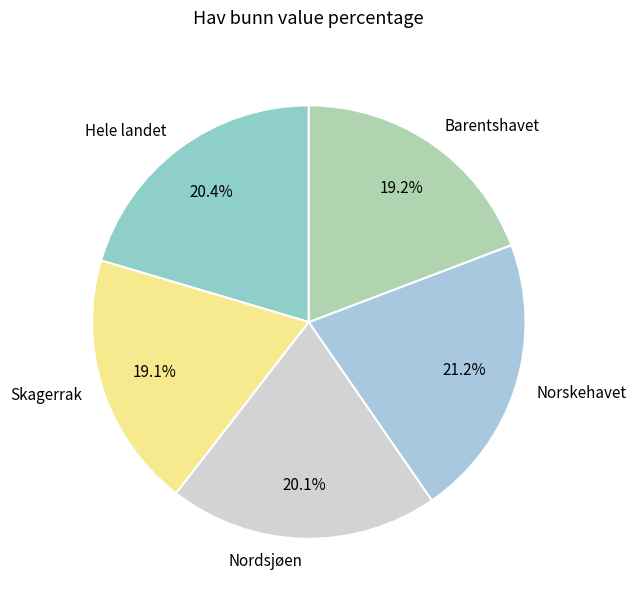

Between Hele landet and Norskehavet, which is larger?

Norskehavet